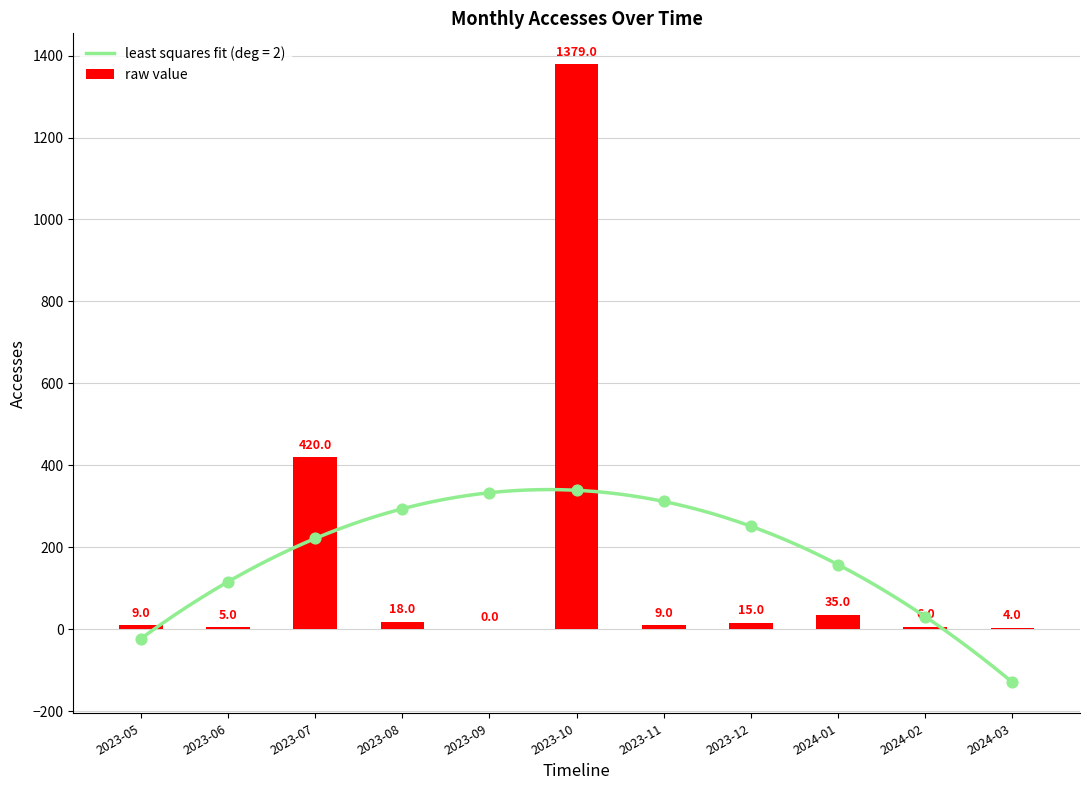

What is the change in value from 2023-06 to 2023-09?

-5